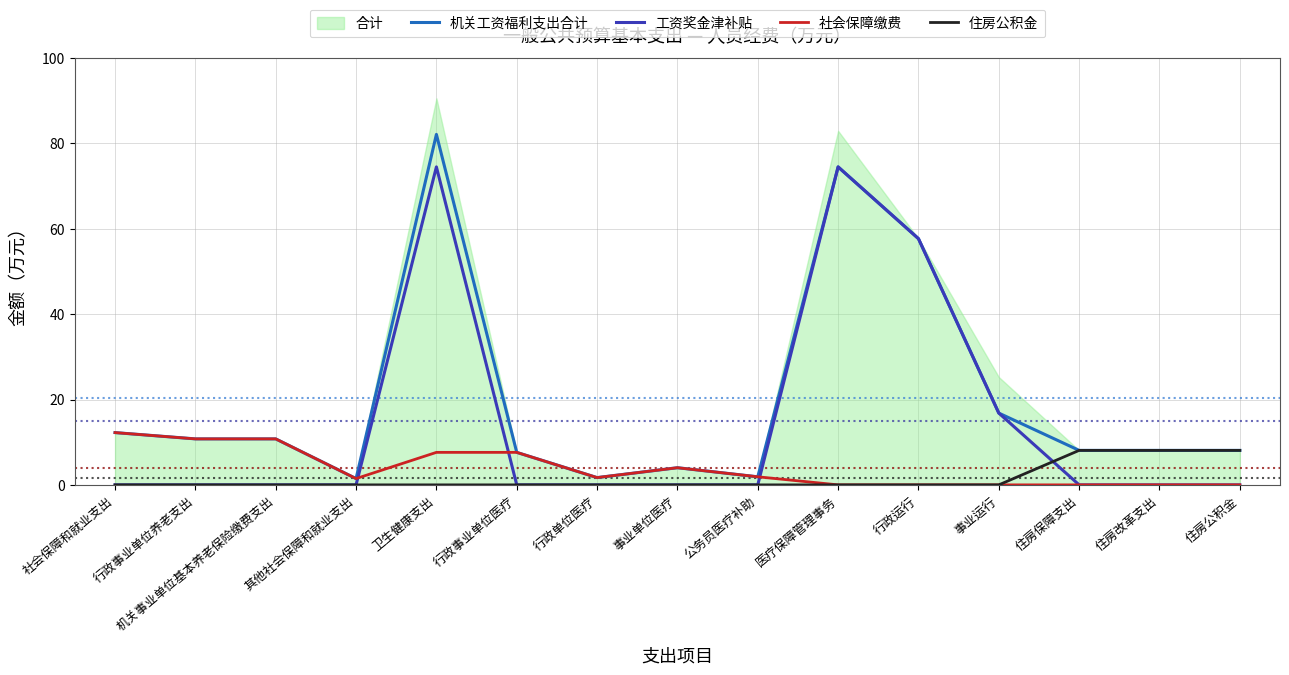

The value of 社会保障缴费 at 机关事业单位基本养老保险缴费支出 is 10.8. True or false?

True